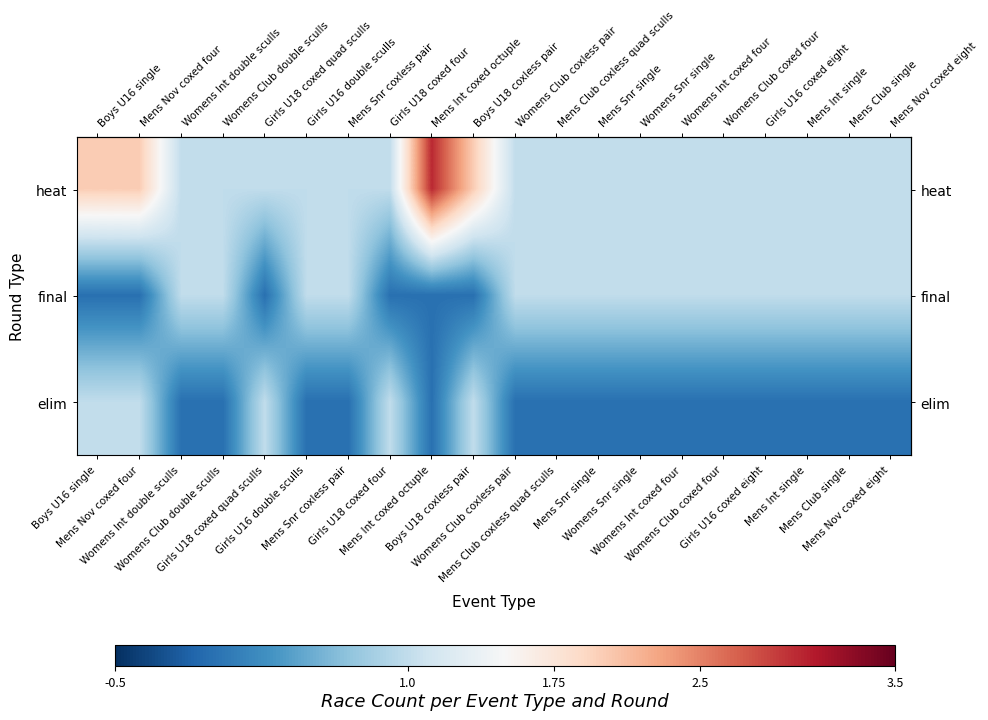

Which has a higher value, Womens Club coxless pair or Mens Int single?

Womens Club coxless pair